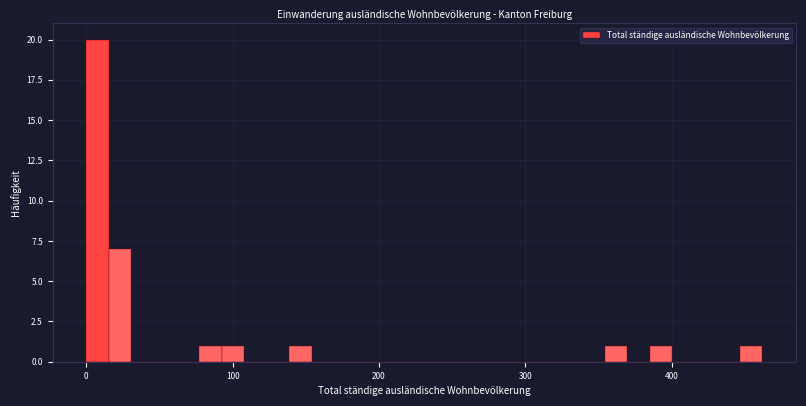

Around what value on the x-axis is the tallest bar? Give the approximate position of its centre, as read against the axis.

10